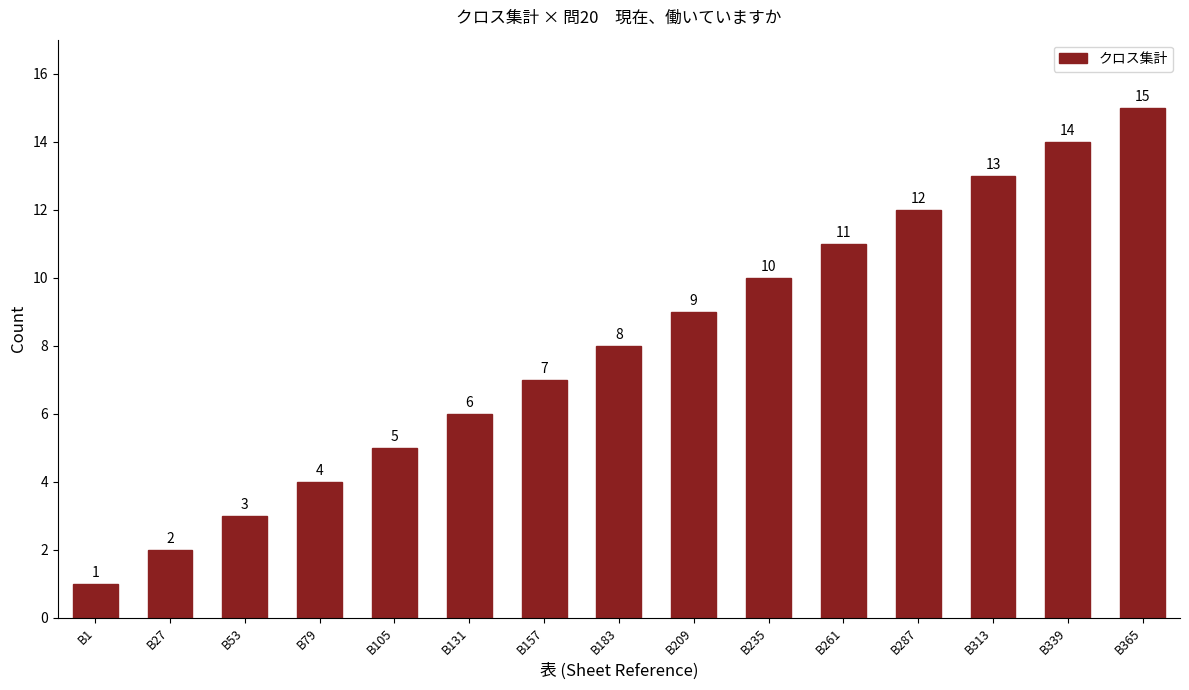

Reading left to right, what are all the values shown in this chart?

B1=1	B27=2	B53=3	B79=4	B105=5	B131=6	B157=7	B183=8	B209=9	B235=10	B261=11	B287=12	B313=13	B339=14	B365=15